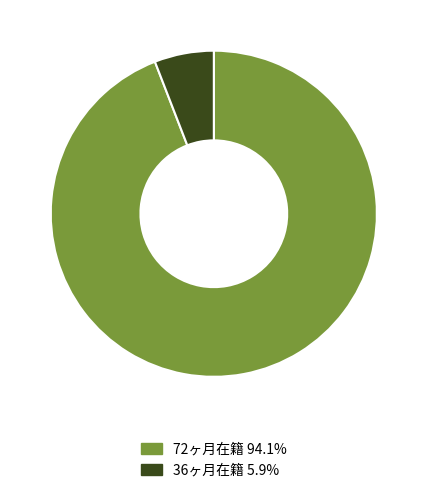

Does 72ヶ月在籍 94.1% represent more than half of the total?

Yes